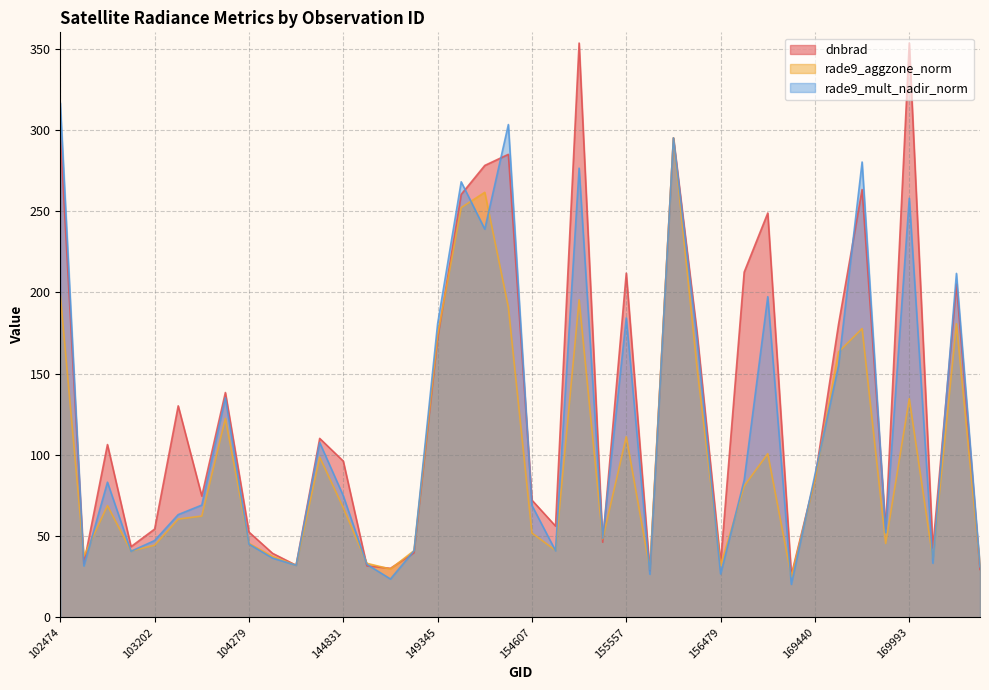

Rank the series by their average value, from highest to lowest.

dnbrad, rade9_mult_nadir_norm, rade9_aggzone_norm